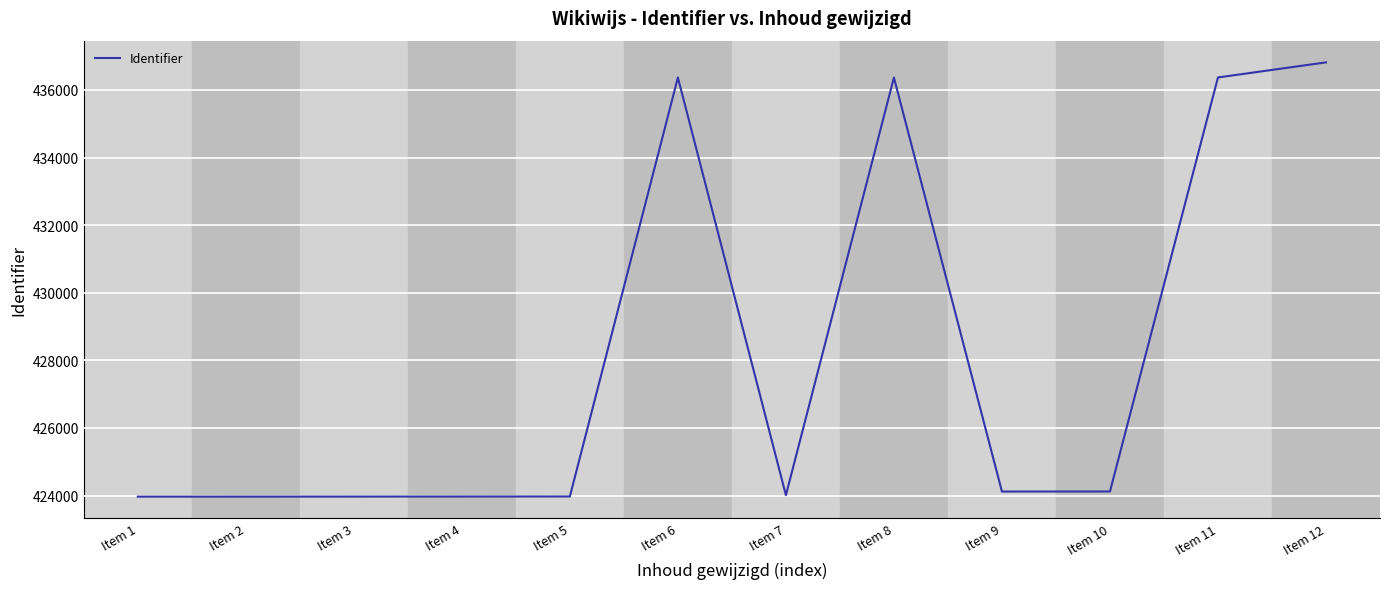

What is the difference between the values at Item 10 and Item 8?

12246